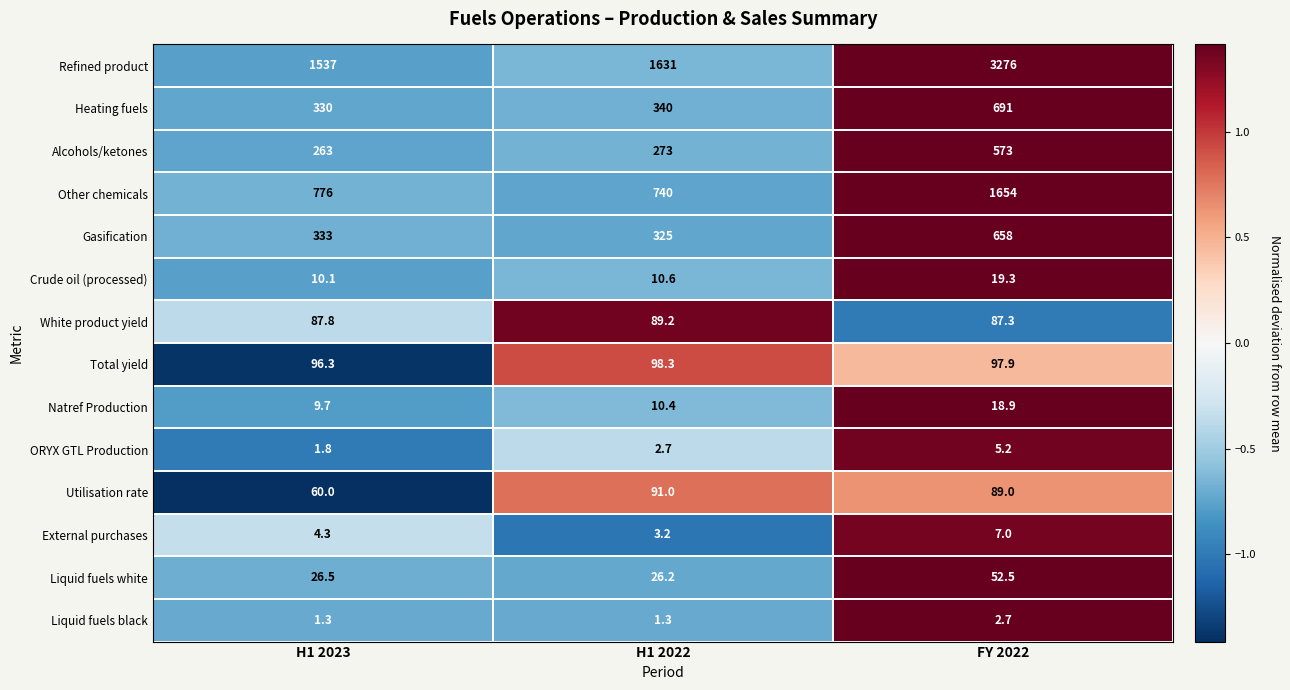

At which category is the sum across all series the highest?

FY 2022